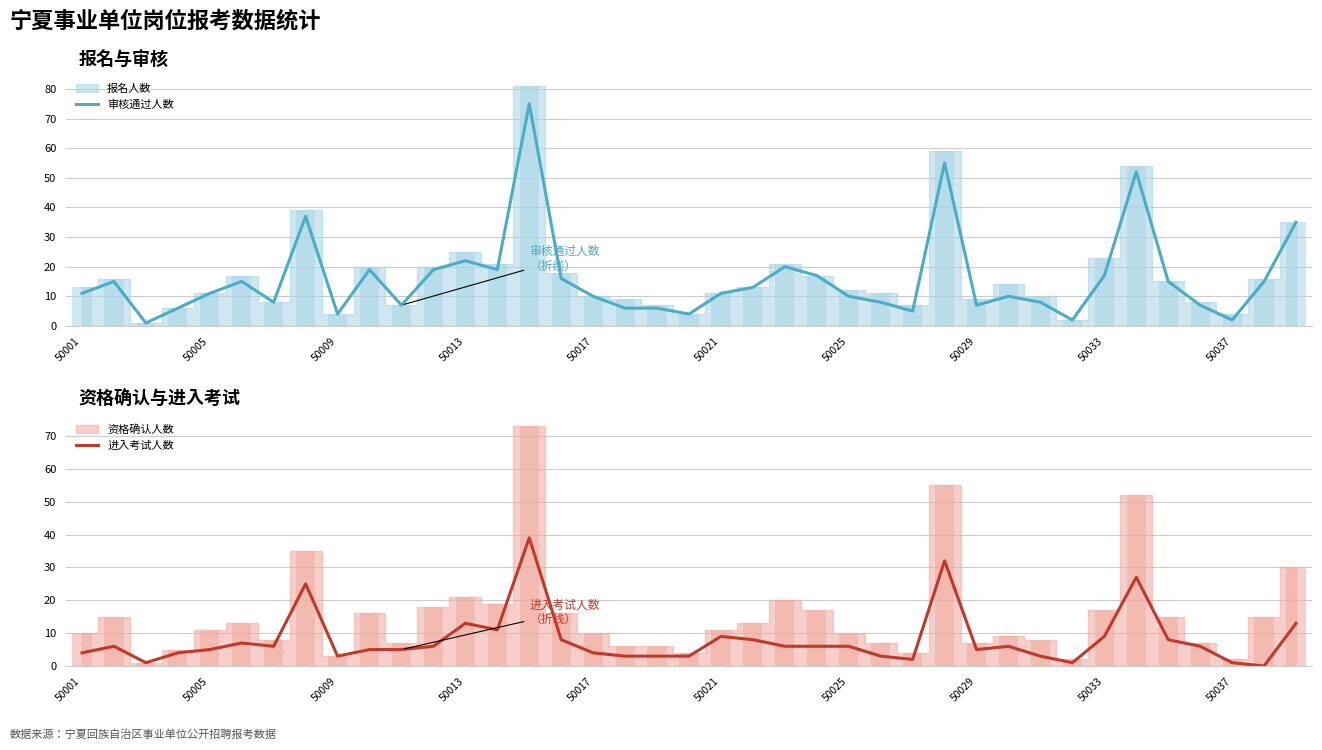

True or false: 进入考试人数 has a value of 1 at 50001.

False